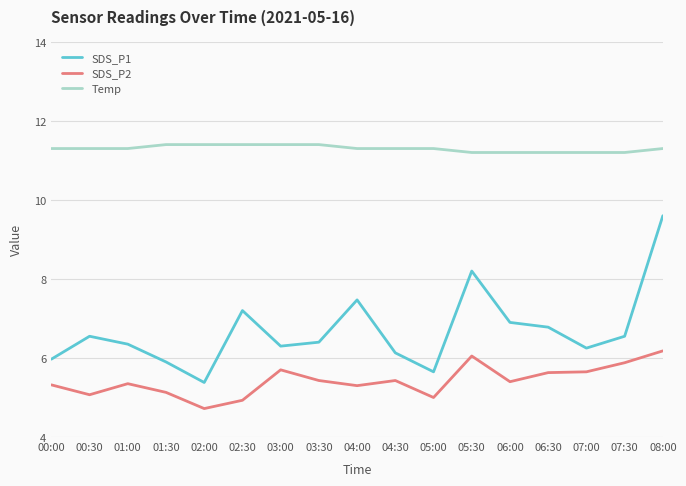

True or false: SDS_P2 has a value of 6.2 at 08:00.

True